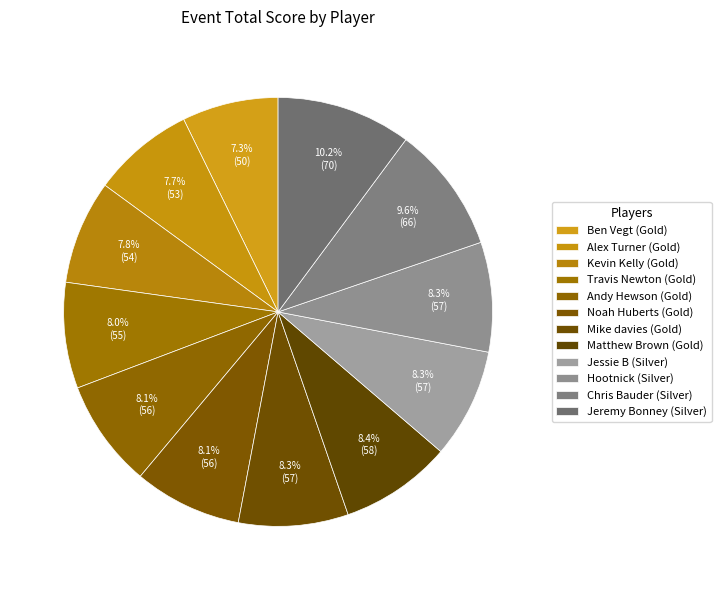

What percentage is the Kevin Kelly slice, to the nearest percent?

8%